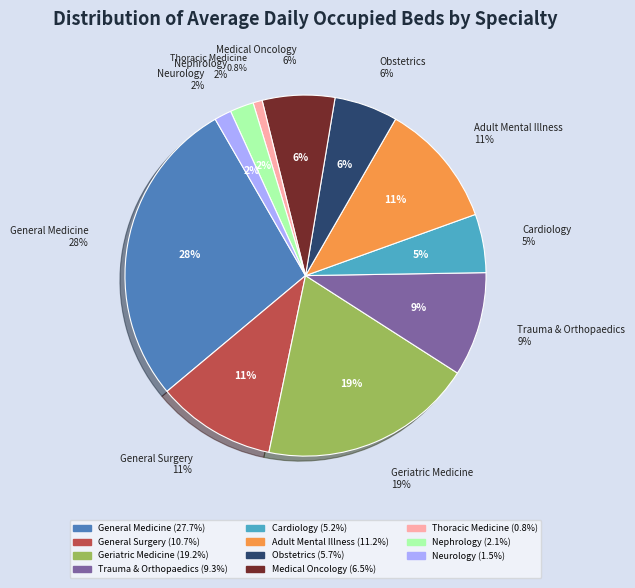

To the nearest percent, what portion does Medical Oncology represent?

6%